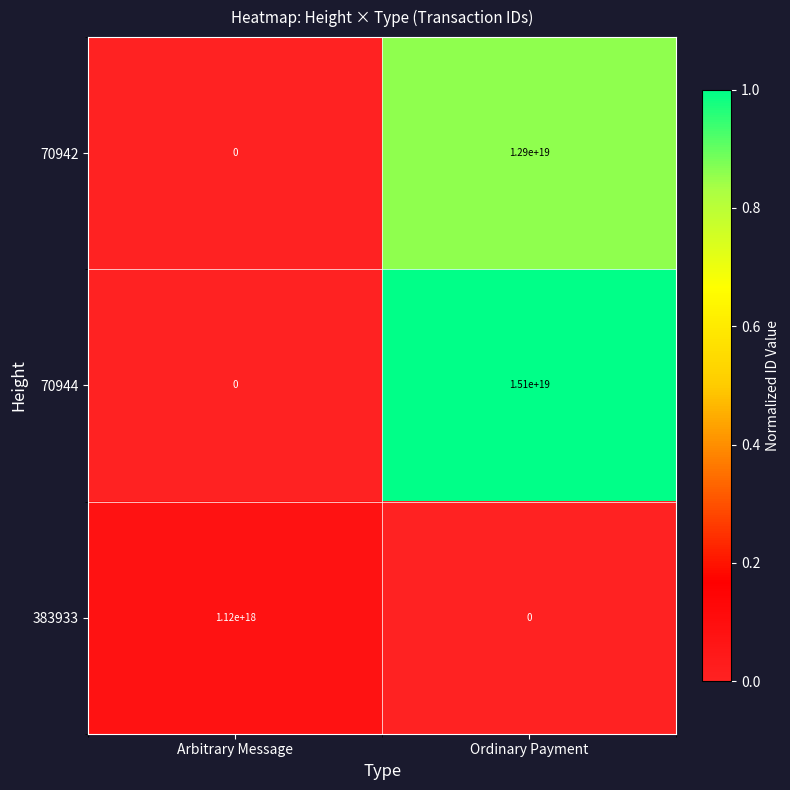

Which series has the largest total across all categories?

70944